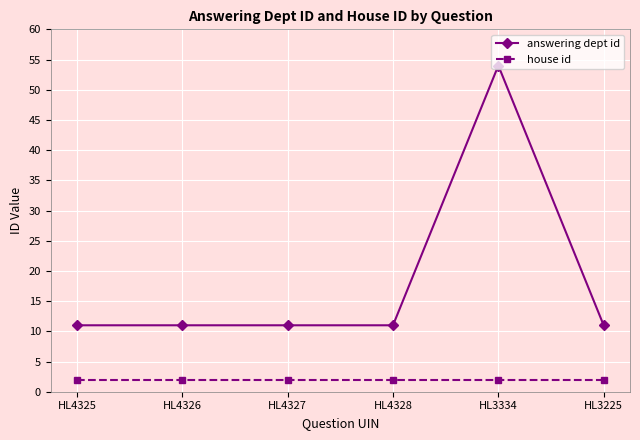

What is the average value of the answering dept id series?

18